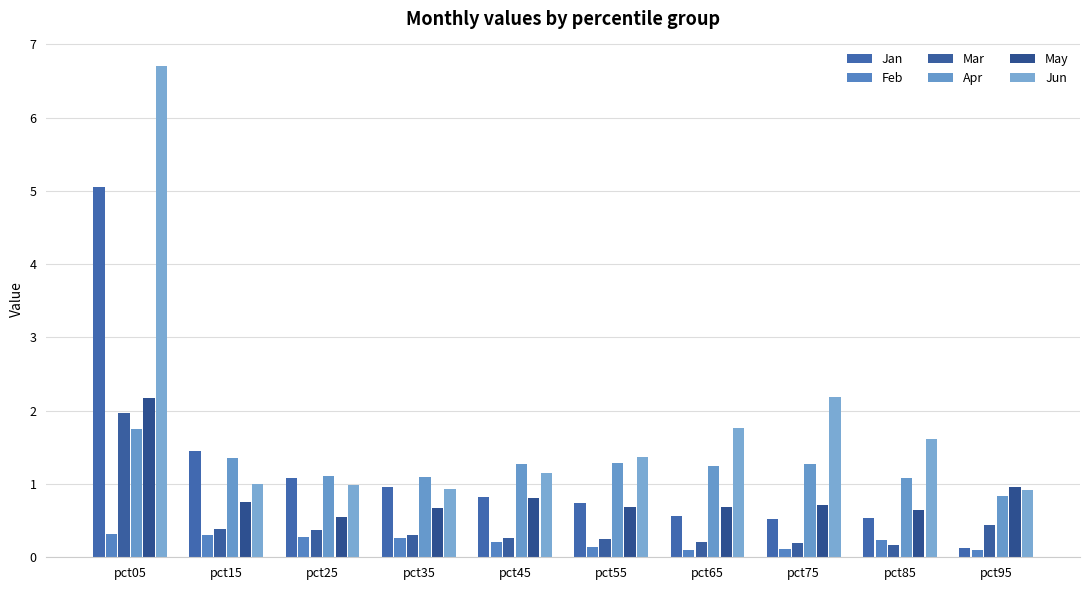

What is the difference between the Jun values at pct25 and pct85?

0.6